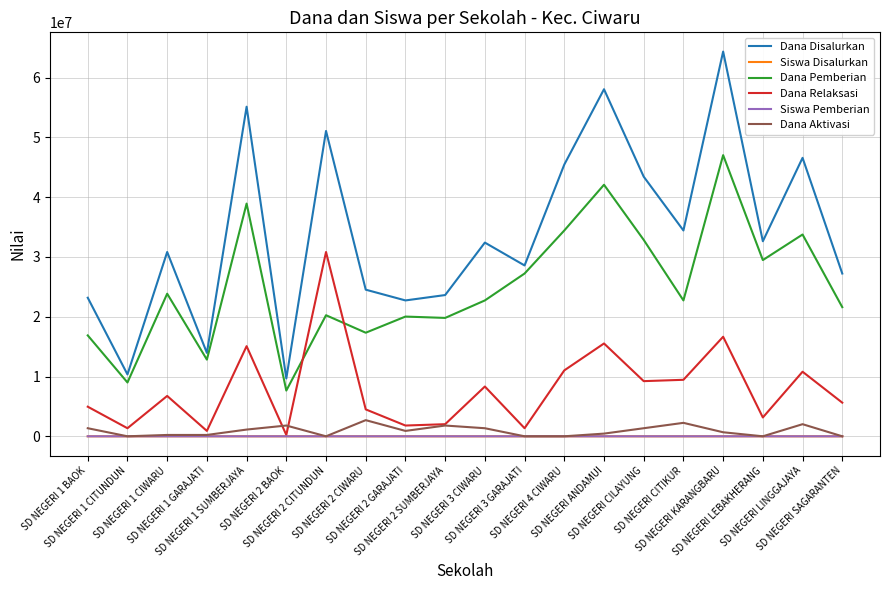

Which series has the largest total across all categories?

Dana Disalurkan